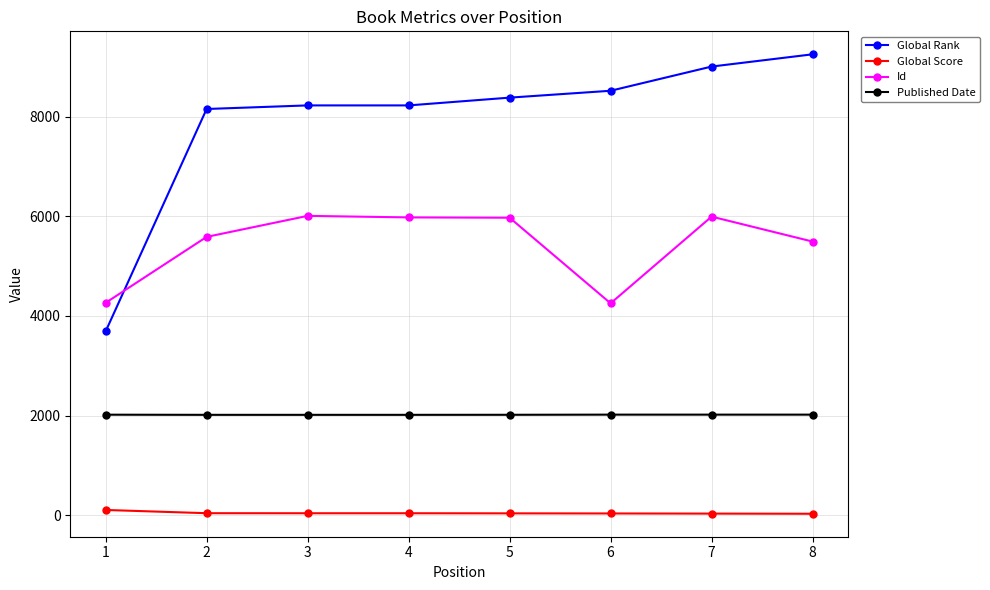

Read the Id value at 6, to the nearest 100.

4300